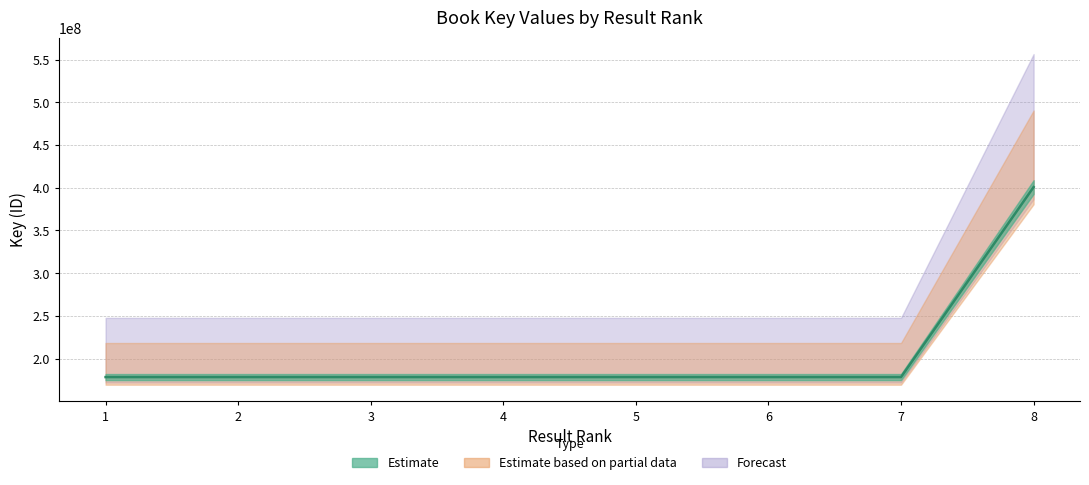

Rank the categories by value from lowest to highest.

2, 4, 7, 6, 5, 3, 1, 8